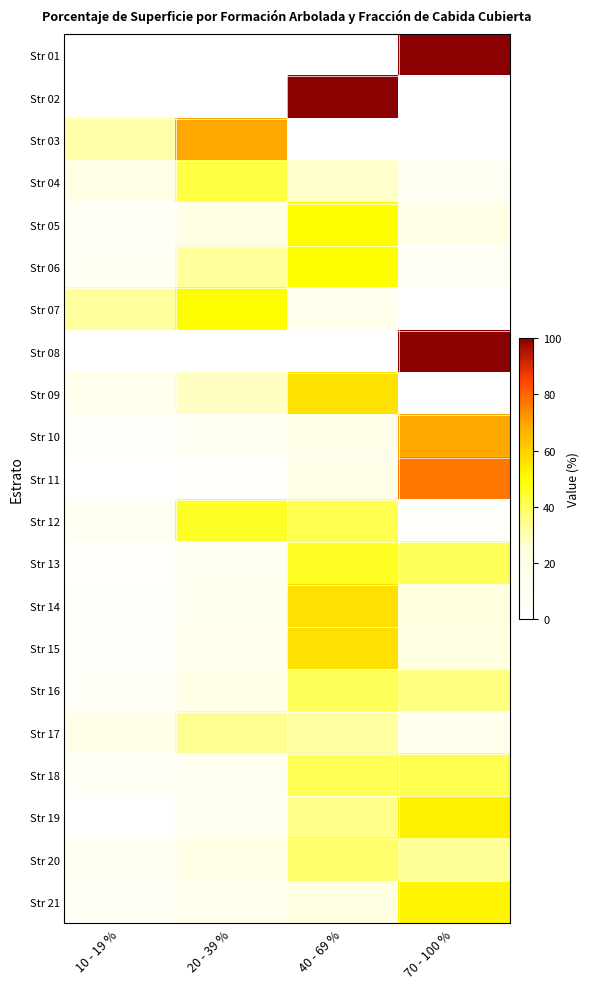

Which series has the largest range (max minus min)?

Str 01